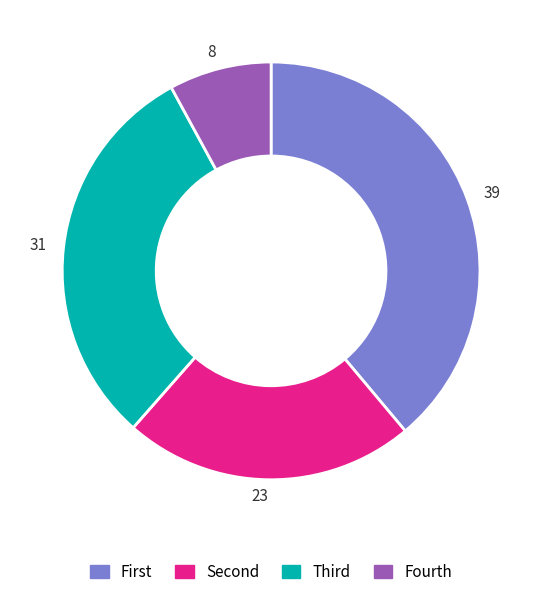

Which slice is the largest?

39